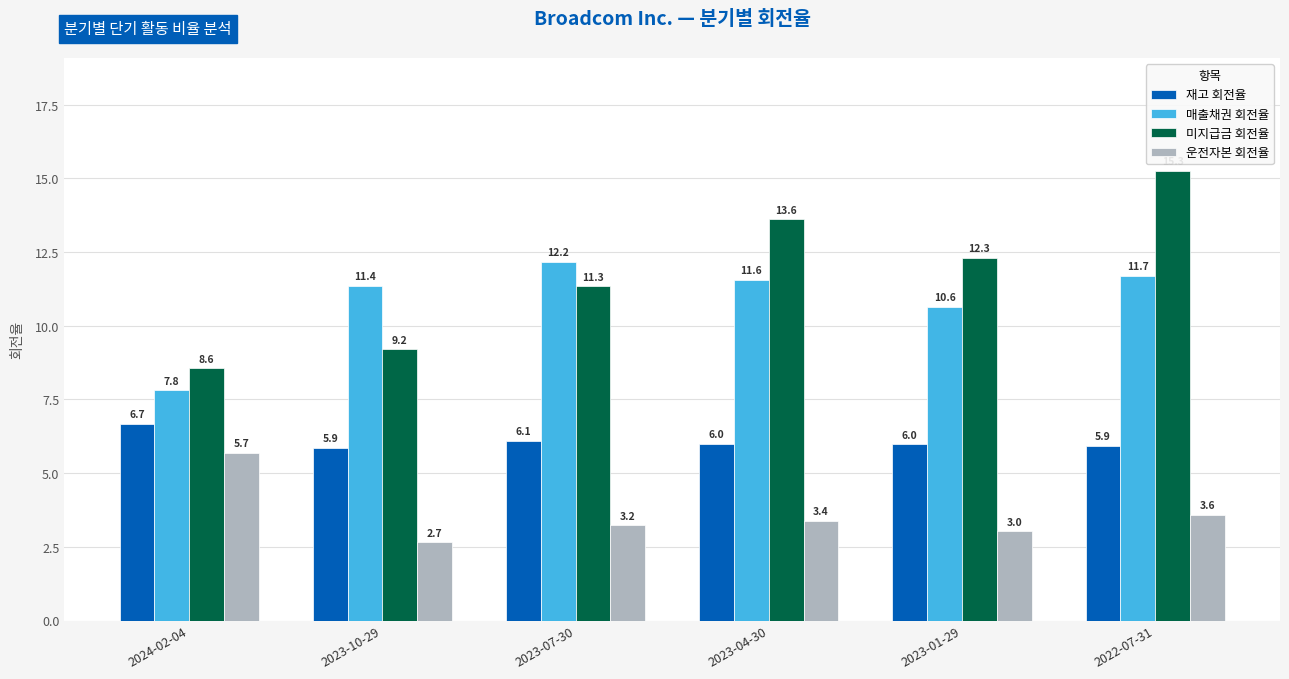

The 미지급금 회전율 series shows 11.5 at 2024-02-04. True or false?

False